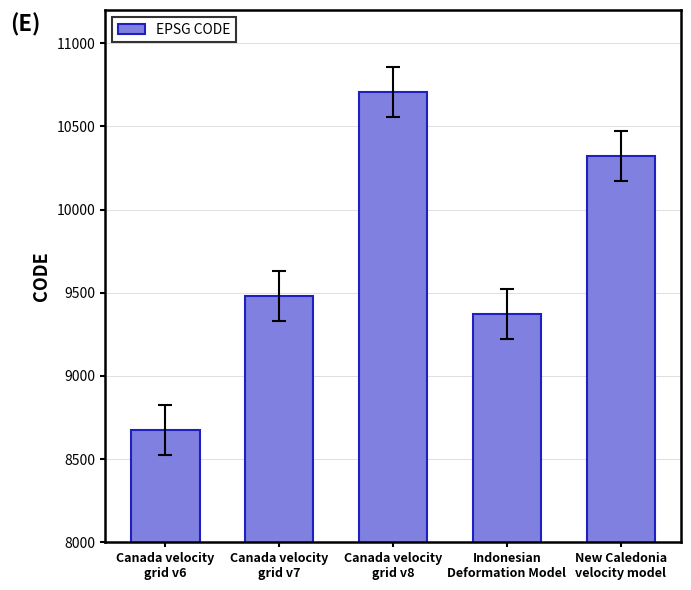

Between New Caledonia
velocity model and Indonesian
Deformation Model, which is larger?

New Caledonia
velocity model